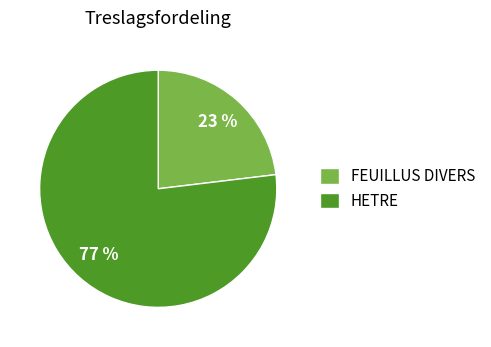

Is it true that HETRE is 77% of the pie?

True